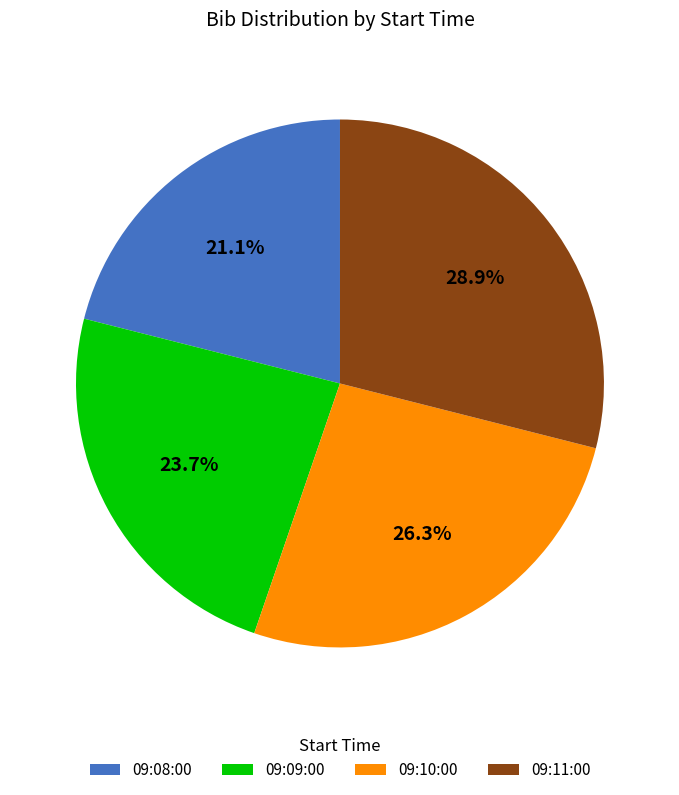

What percentage is the 09:08:00 slice, to the nearest percent?

21%